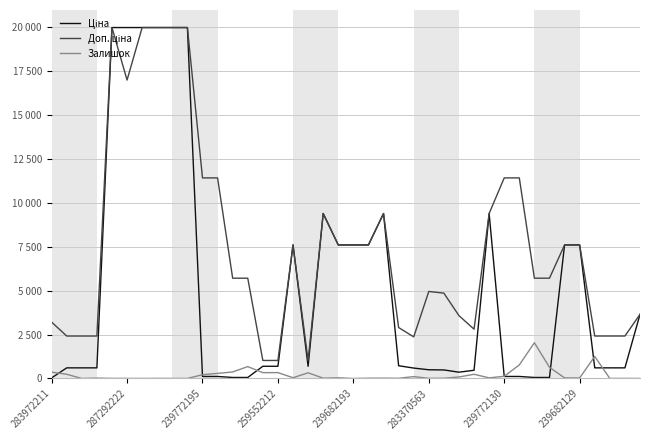

How many interior local peaks does the Ціна series have?

4